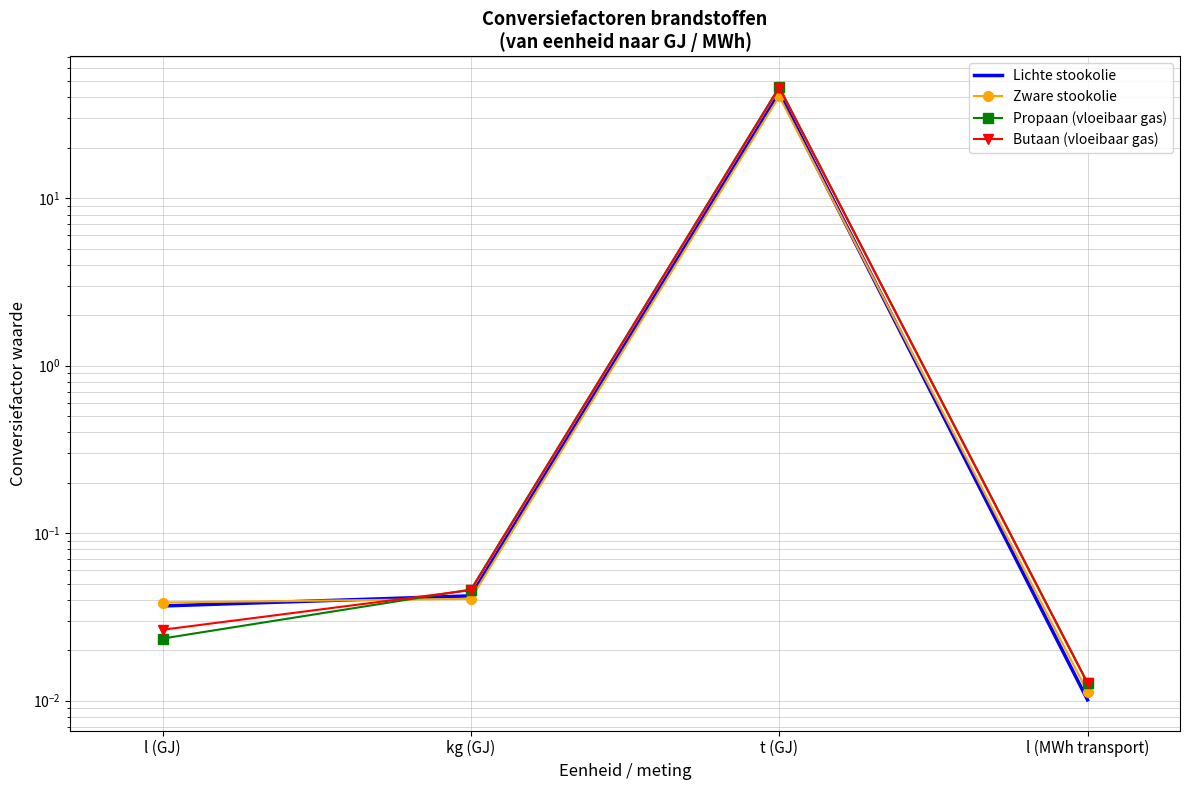

What is the label of the 1st point from the left?

l (GJ)